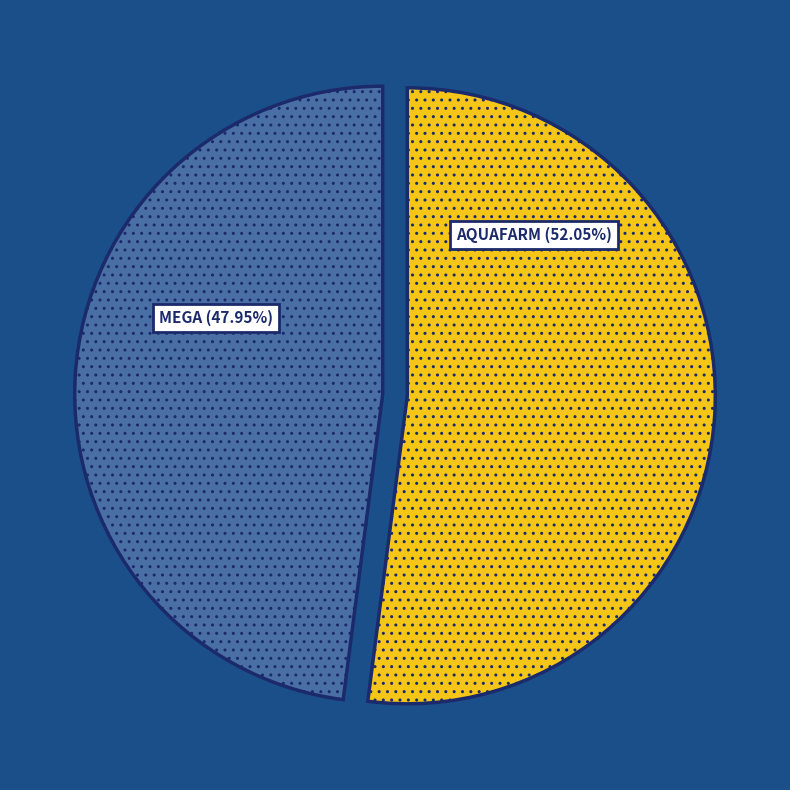

Is there any slice that represents more than half of the pie?

Yes